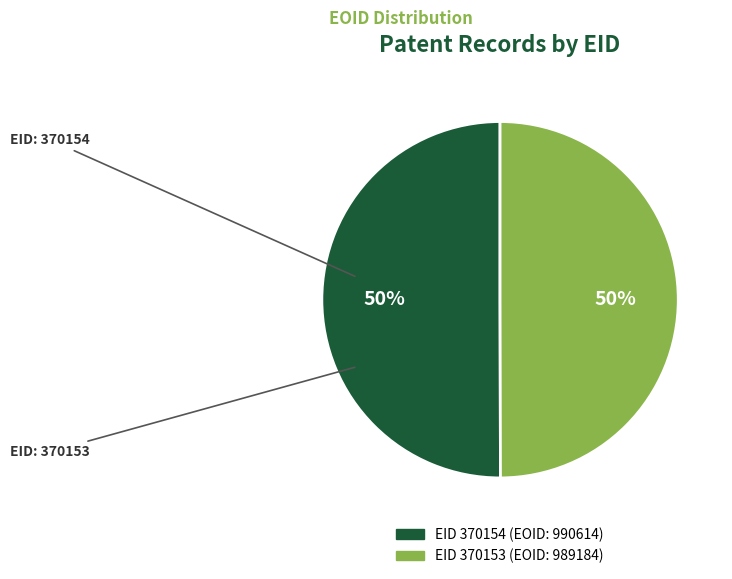

To the nearest percent, what is the average slice percentage?

50%